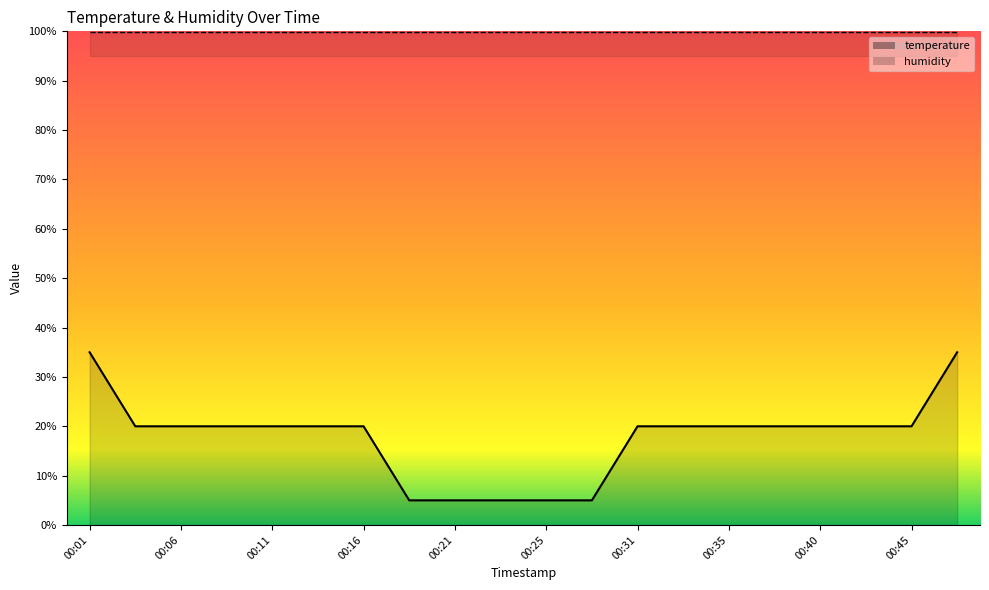

What is the value of the 8th point from the left?

5